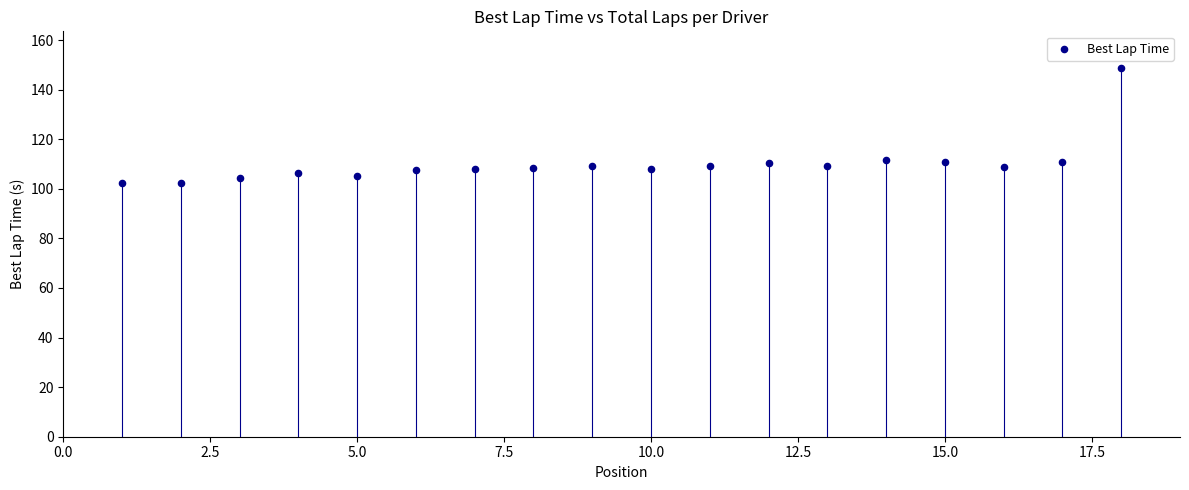

What is the range of Y values (max minus min)?

46.4